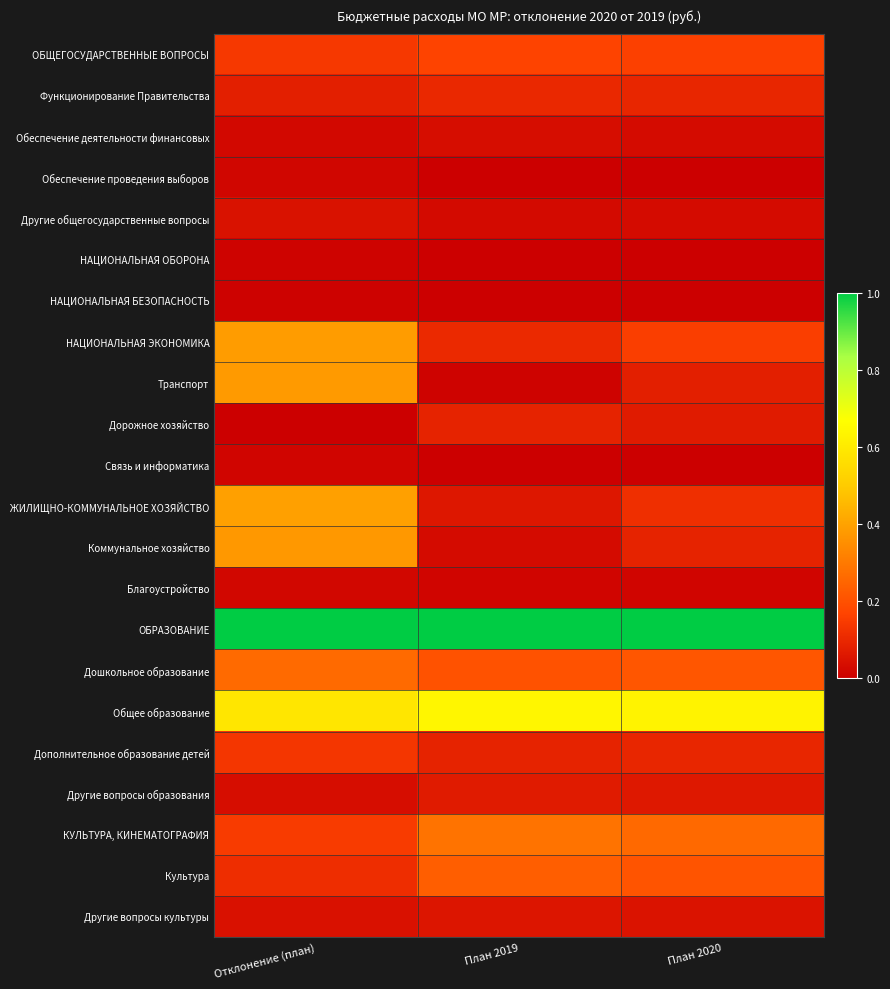

Rank the series by their maximum value, from lowest to highest.

НАЦИОНАЛЬНАЯ БЕЗОПАСНОСТЬ, НАЦИОНАЛЬНАЯ ОБОРОНА, Связь и информатика, Обеспечение проведения выборов, Благоустройство, Обеспечение деятельности финансовых, Другие общегосударственные вопросы, Другие вопросы культуры, Другие вопросы образования, Дорожное хозяйство, Функционирование Правительства, Дополнительное образование детей, ОБЩЕГОСУДАРСТВЕННЫЕ ВОПРОСЫ, Культура, Дошкольное образование, КУЛЬТУРА, КИНЕМАТОГРАФИЯ, Коммунальное хозяйство, Транспорт, НАЦИОНАЛЬНАЯ ЭКОНОМИКА, ЖИЛИЩНО-КОММУНАЛЬНОЕ ХОЗЯЙСТВО, Общее образование, ОБРАЗОВАНИЕ